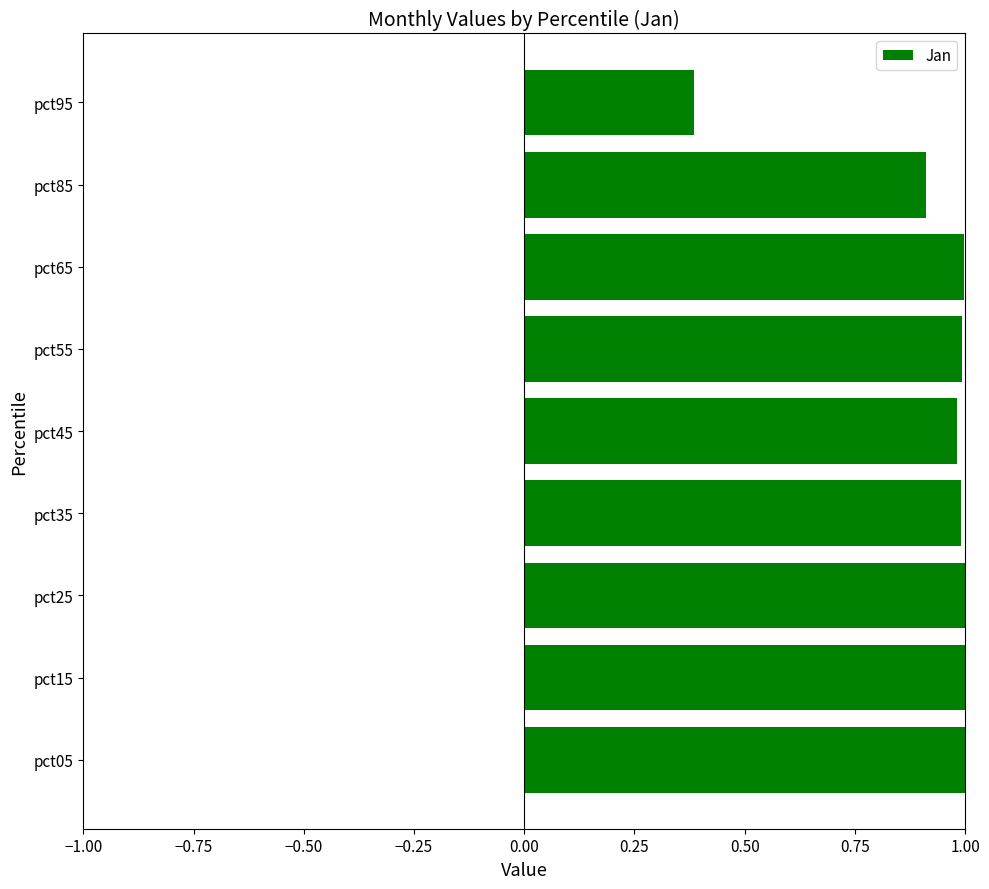

Is it true that the value at pct85 is 1.3?

False